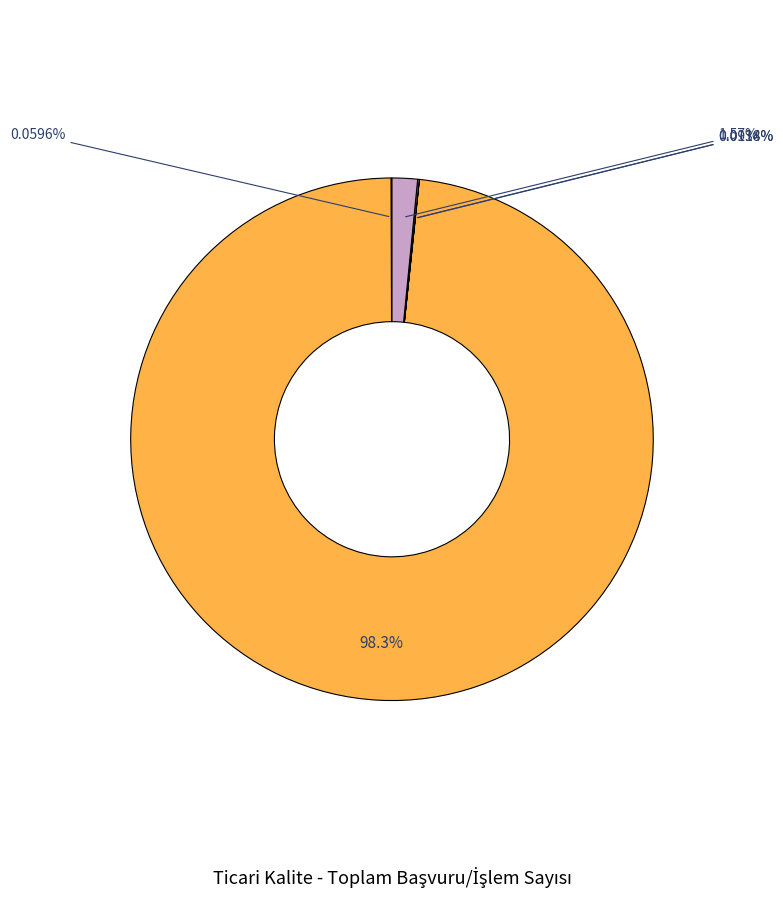

Is there a majority slice in this chart?

Yes